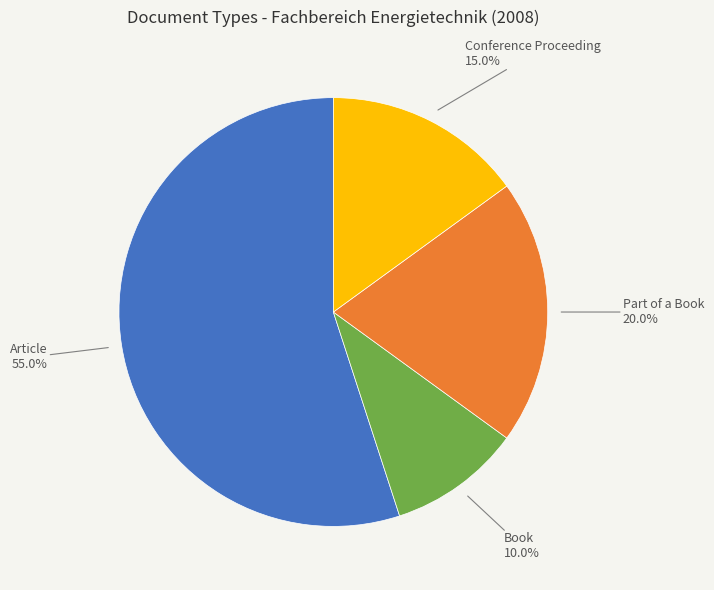

Is there a majority slice in this chart?

Yes